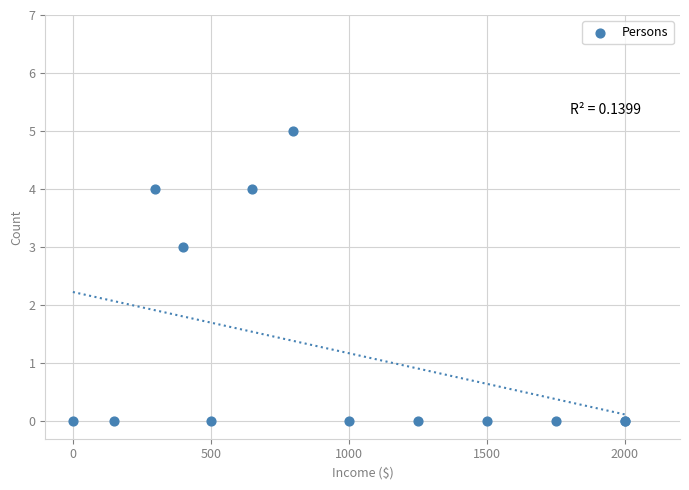

What Y value in the scatter plot is closest to 2?

3